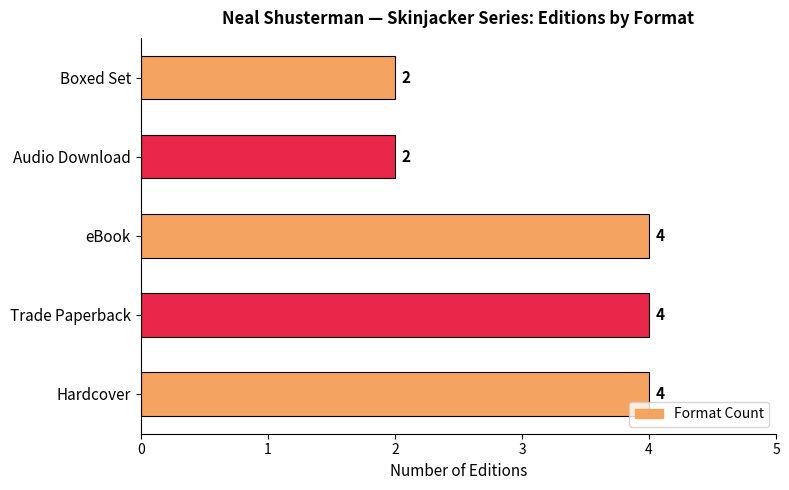

Count the values in the range 2 to 4.

5